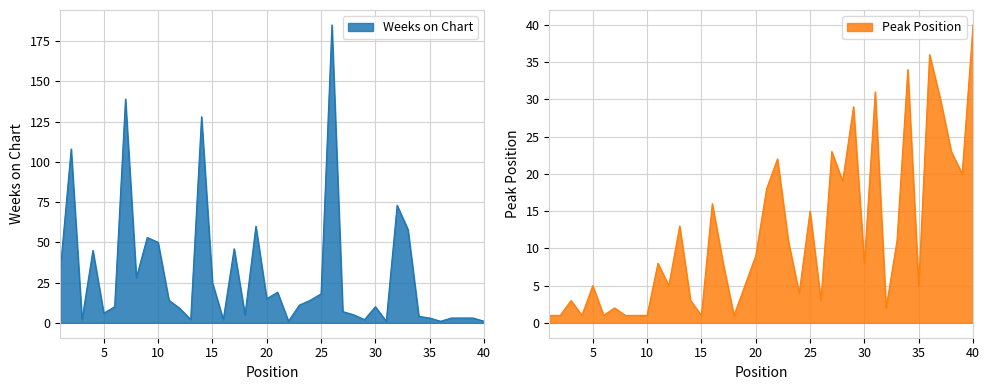

The value of Weeks on Chart at 8 is 47. True or false?

False